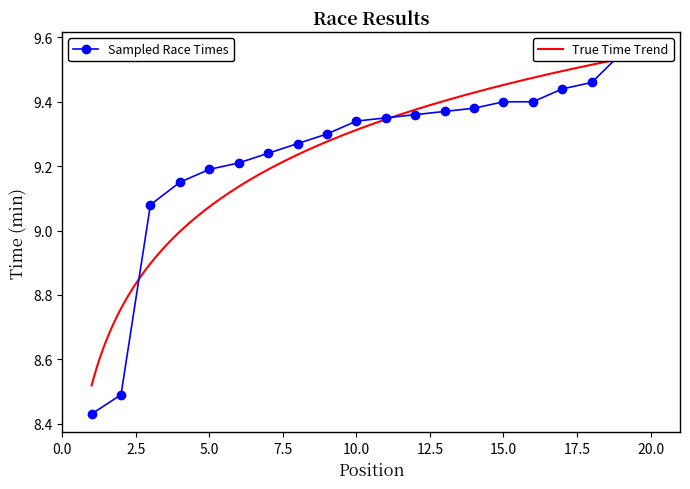

The value at 5 is 9.2. True or false?

True